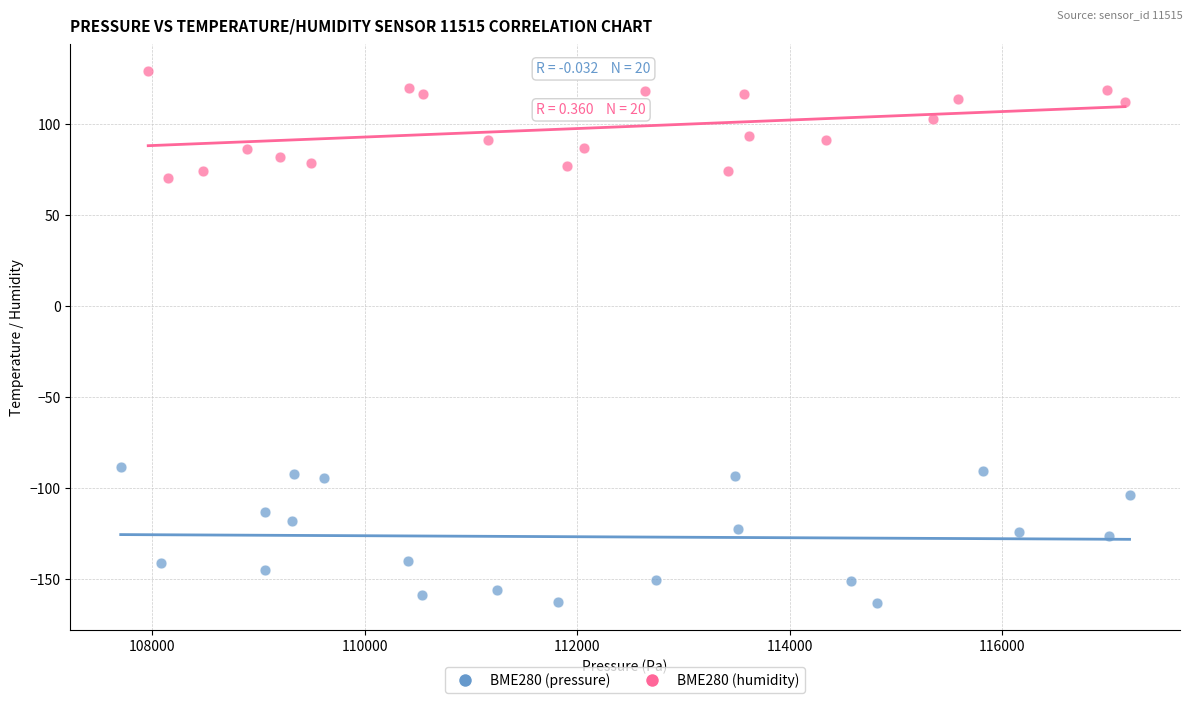

Which series has the widest spread of Y values?

BME280 (pressure)